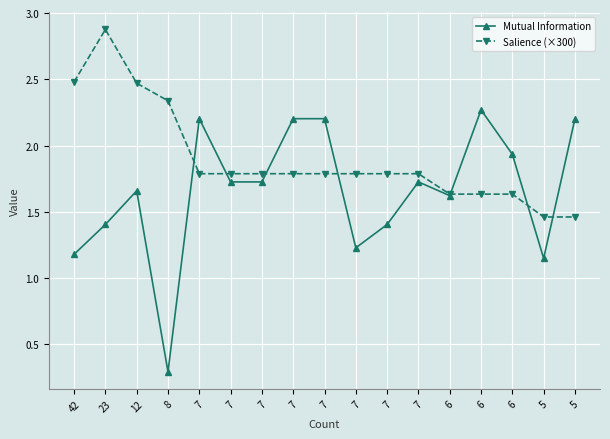

Is it true that Salience (×300) equals 2.9 at 23?

True